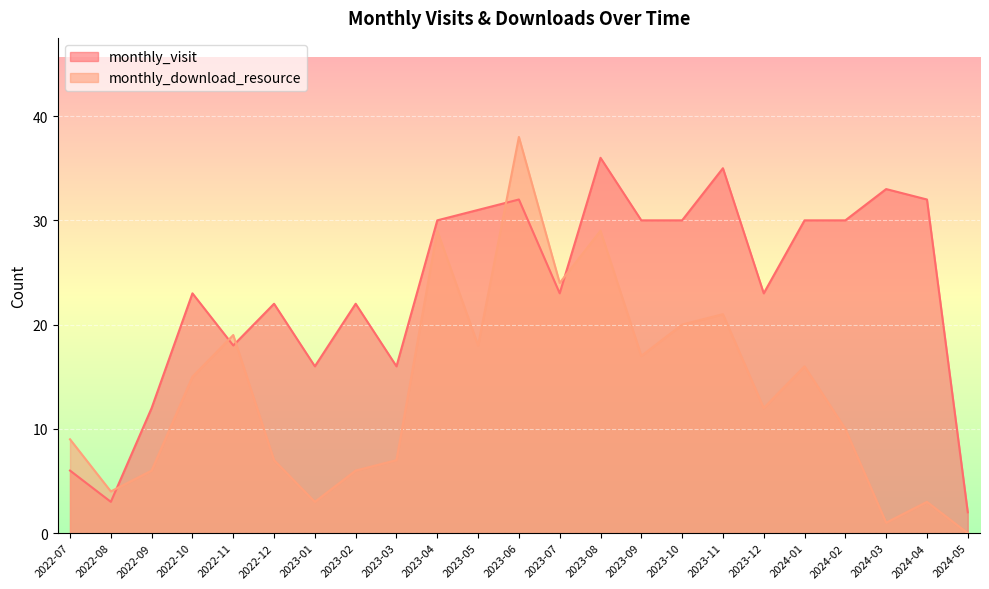

How many lines are shown in the chart?

2